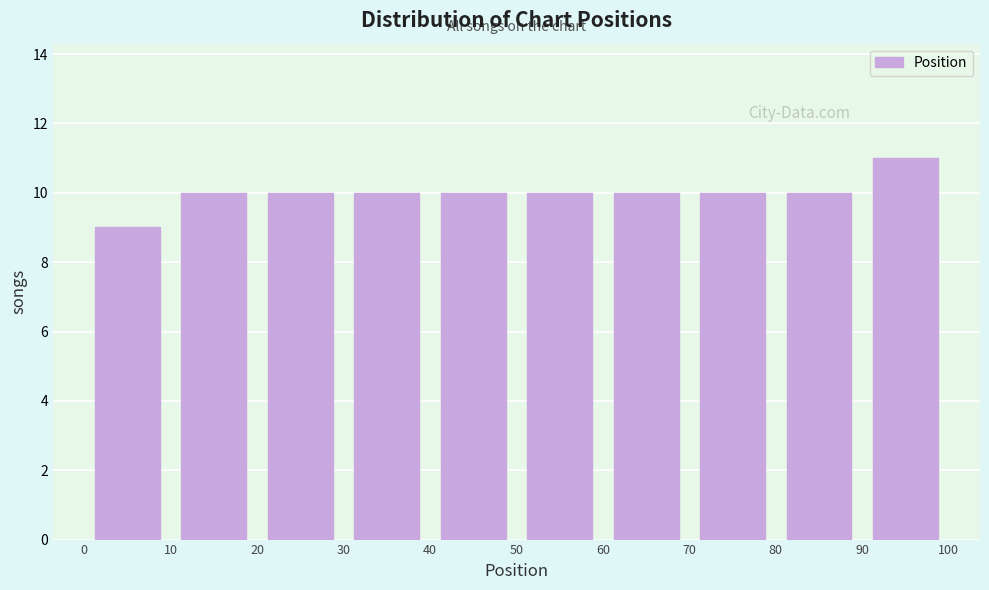

What is the height of the bar covering 70 to 80 on the x-axis? The values are not printed on the chart, so give them approximately, as read against the axis.

10